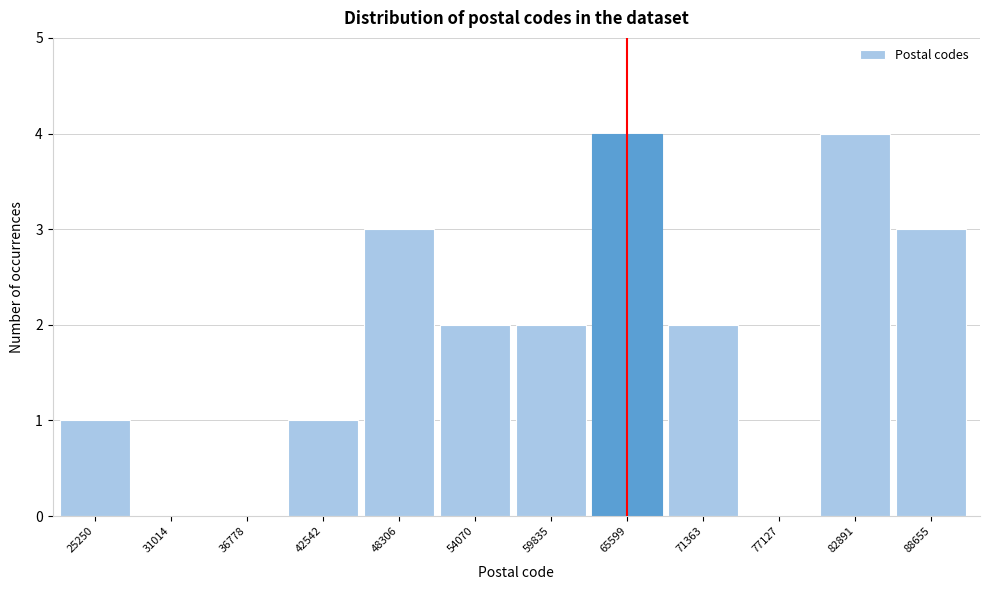

Reading right to left, transcribe all the data shown in this chart.

88655=3	82891=4	77127=0	71363=2	65599=4	59835=2	54070=2	48306=3	42542=1	36778=0	31014=0	25250=1